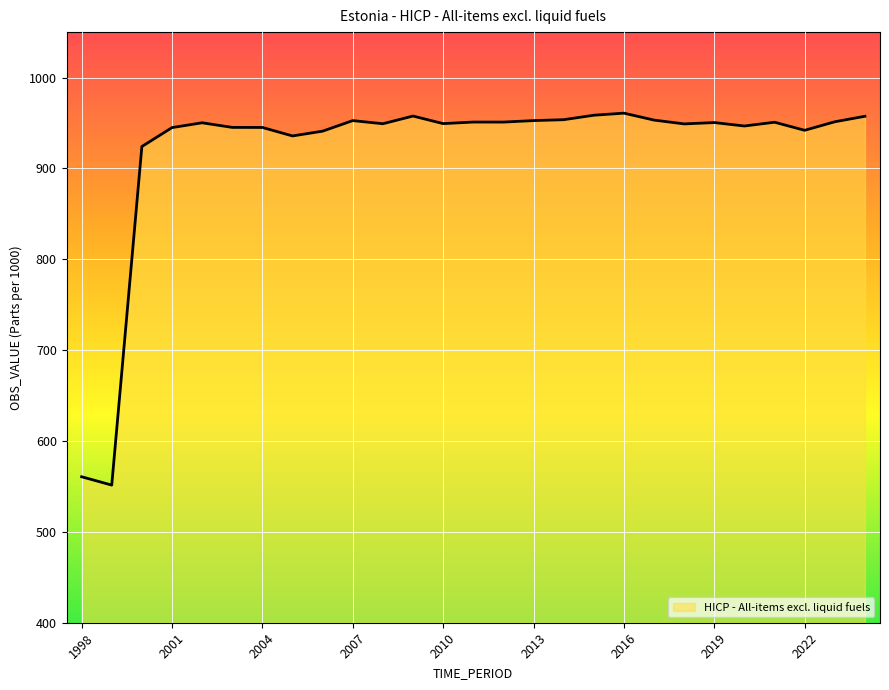

What is the greatest value displayed?

960.8